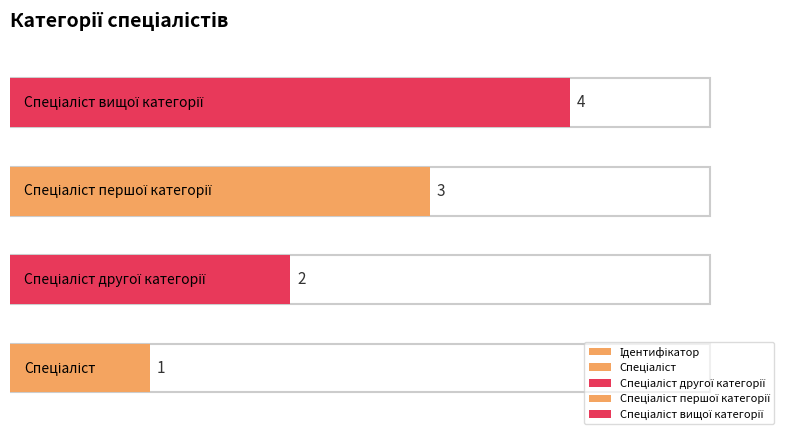

The value at Спеціаліст вищої категорії is 7. True or false?

False